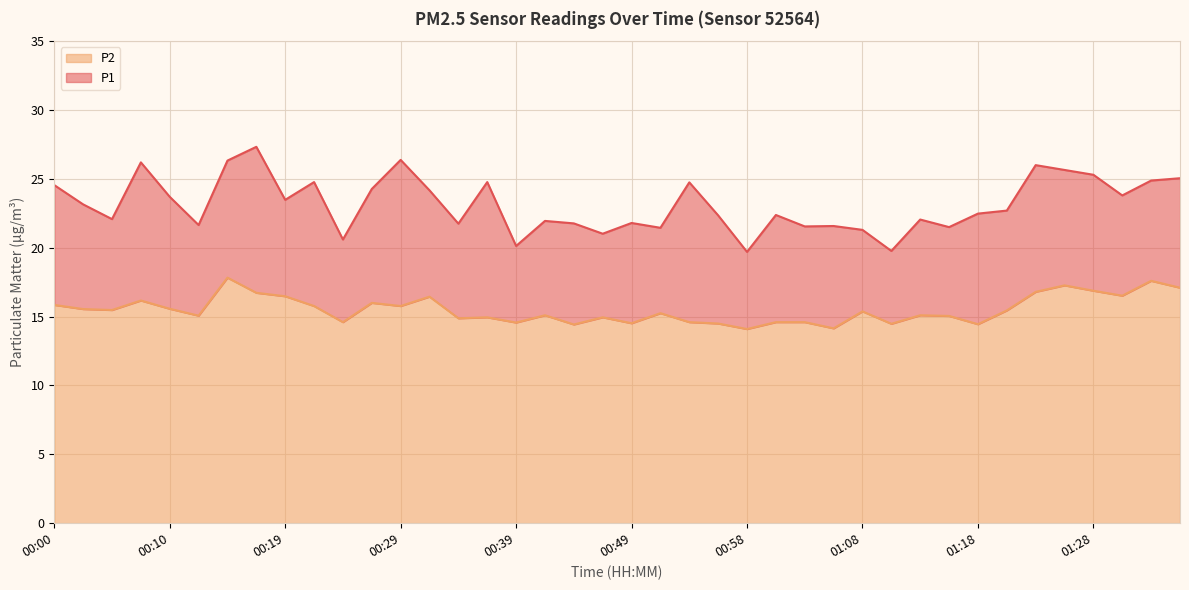

In P1, how many points are lower than both neighbors (excluding endpoints)?

13